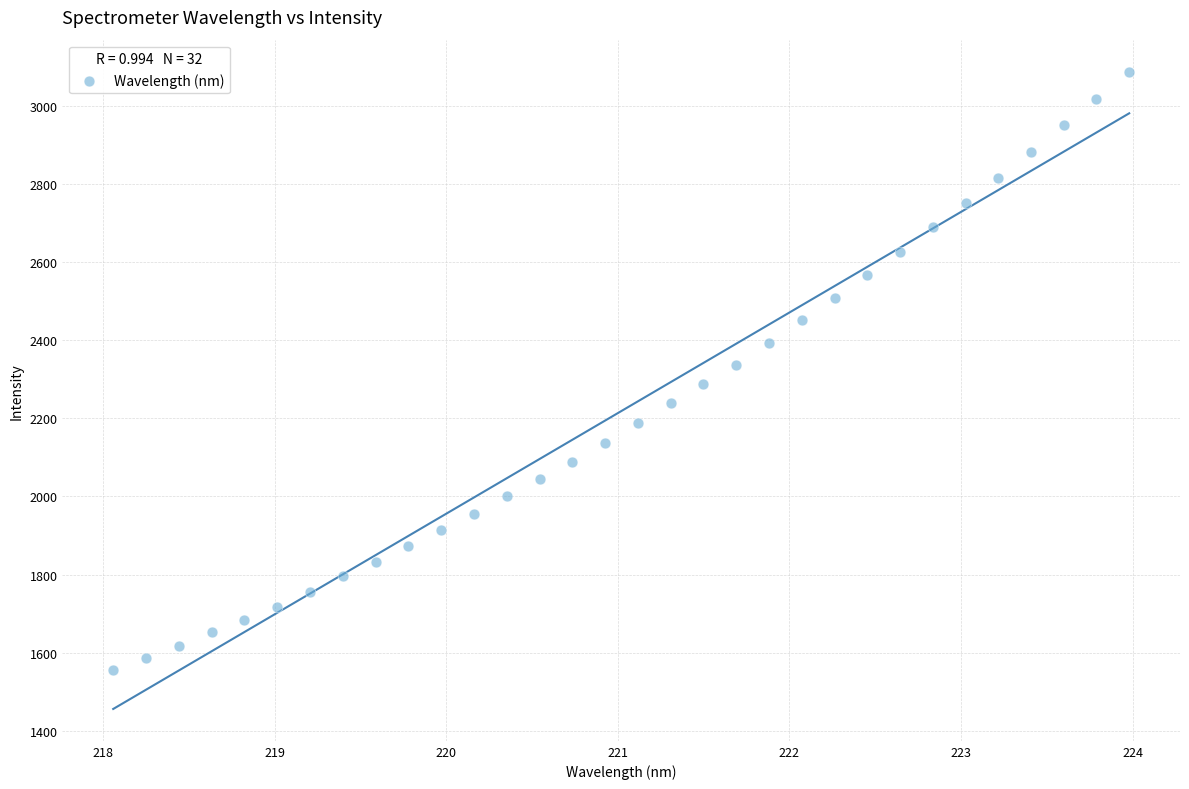

What is the range of Y values (max minus min)?

1532.6